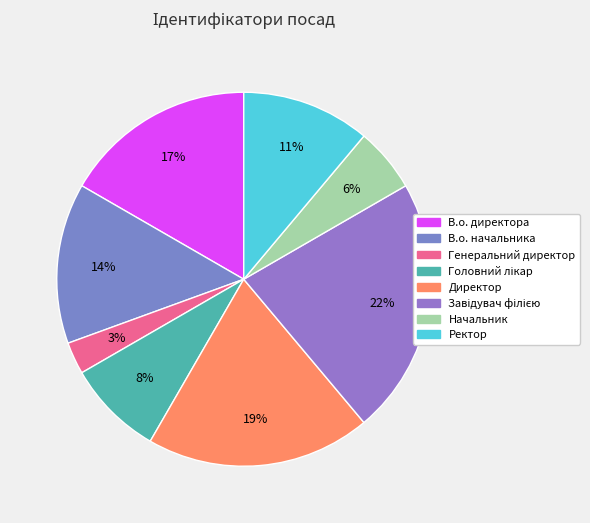

Which category has the biggest portion of the pie?

Завідувач філією